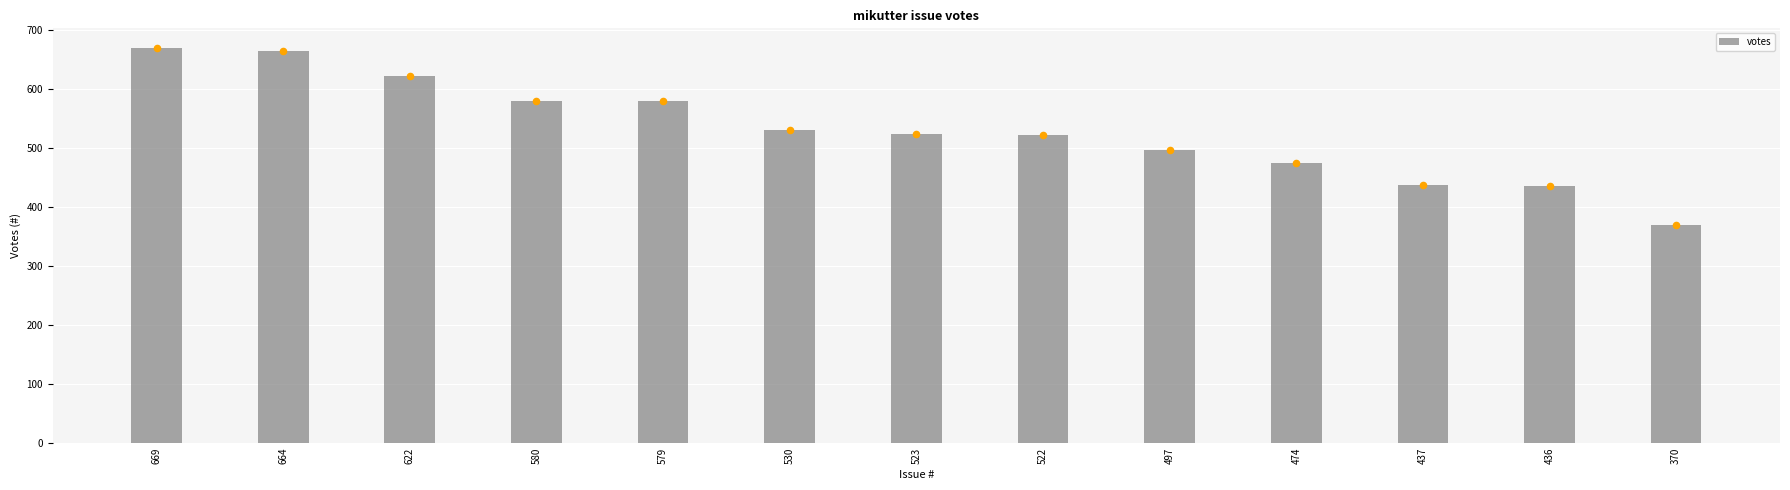

What is the ratio of the value at 474 to the value at 522?

0.9